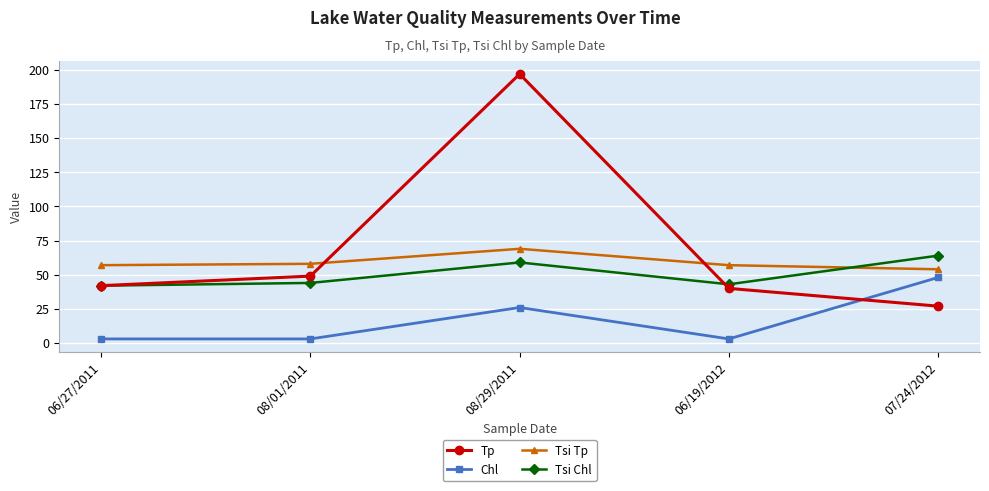

Rank the series by their maximum value, from highest to lowest.

Tp, Tsi Tp, Tsi Chl, Chl